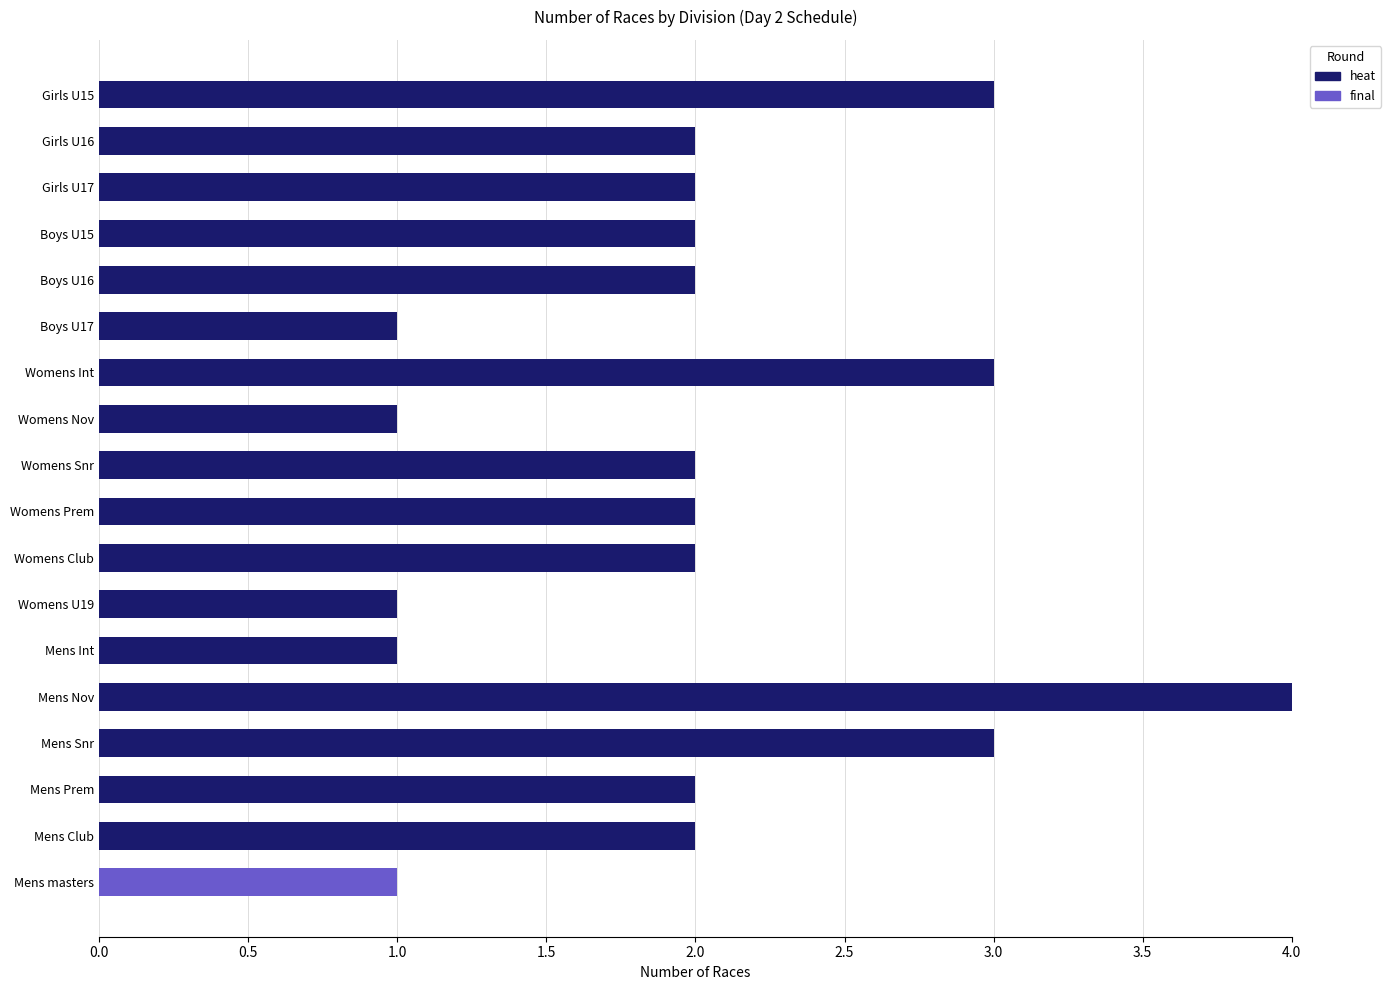

Is it true that heat equals 7 at Mens Nov?

False